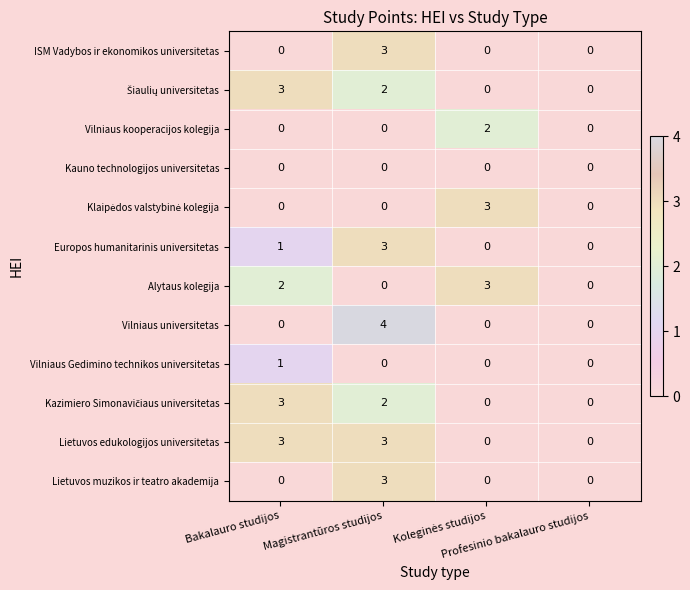

At how many categories does at least one series exceed 2?

3